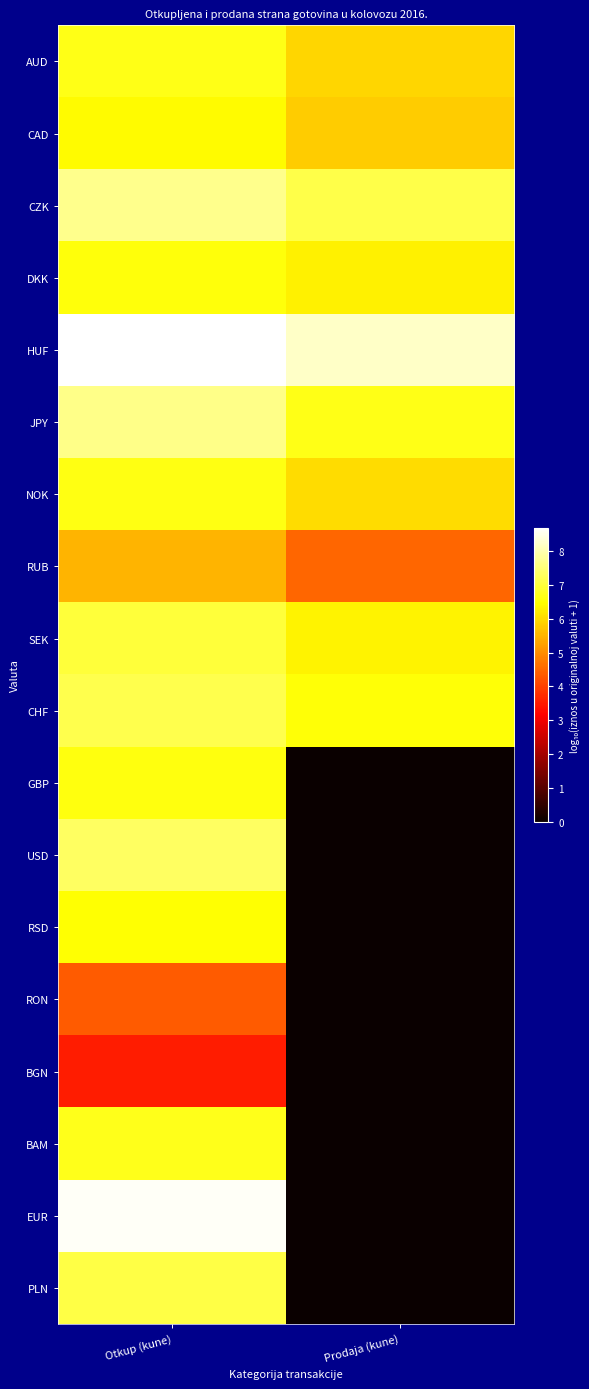

At how many categories does at least one series exceed 1?

2